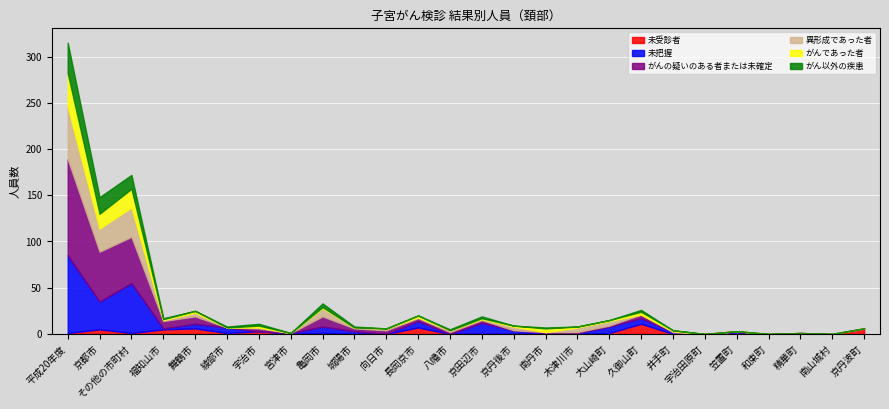

At which label is 未把握 closest to 42?

京都市